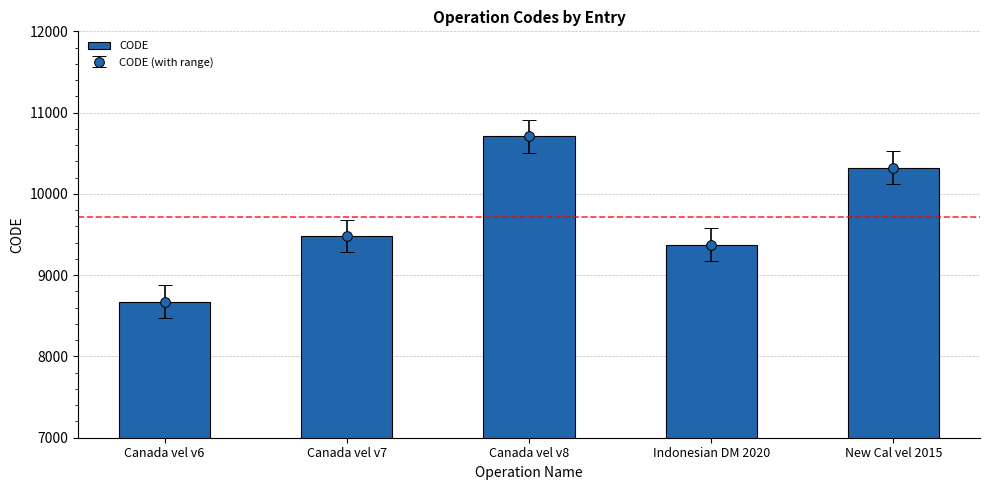

Where does the data first go above 9483?

Canada vel v8